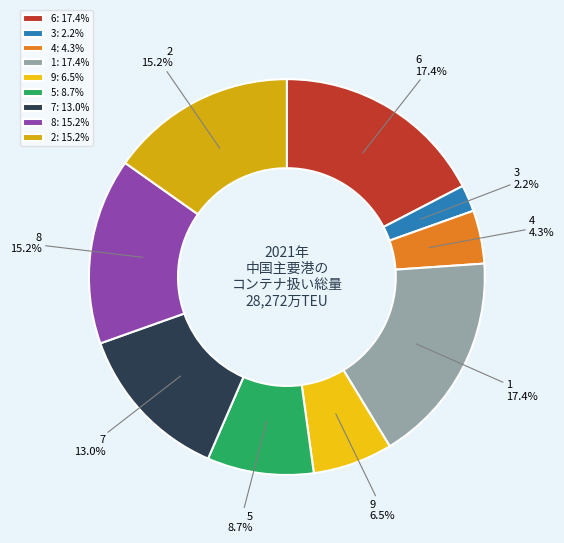

How many segments does this pie chart have?

9